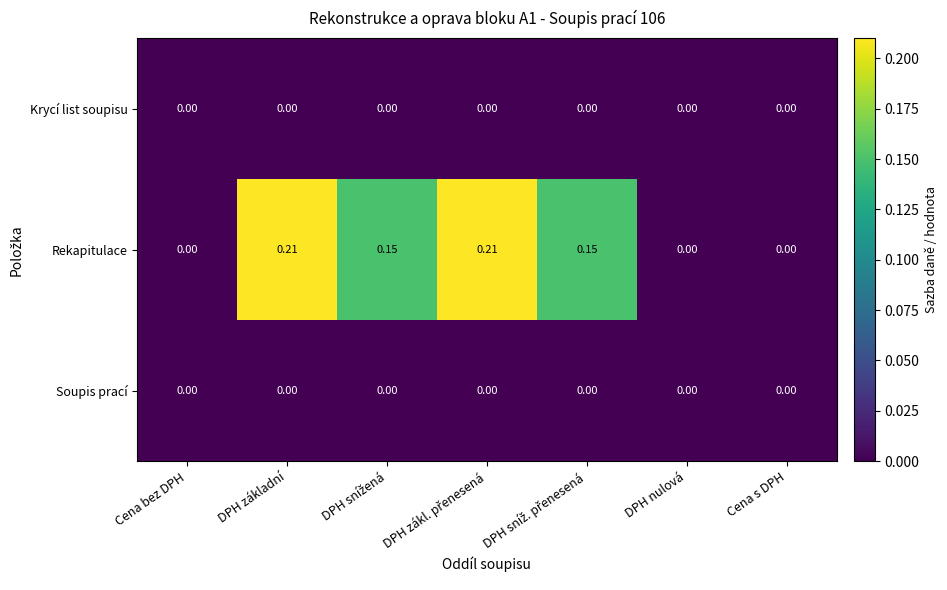

Which series has the largest total across all categories?

Rekapitulace